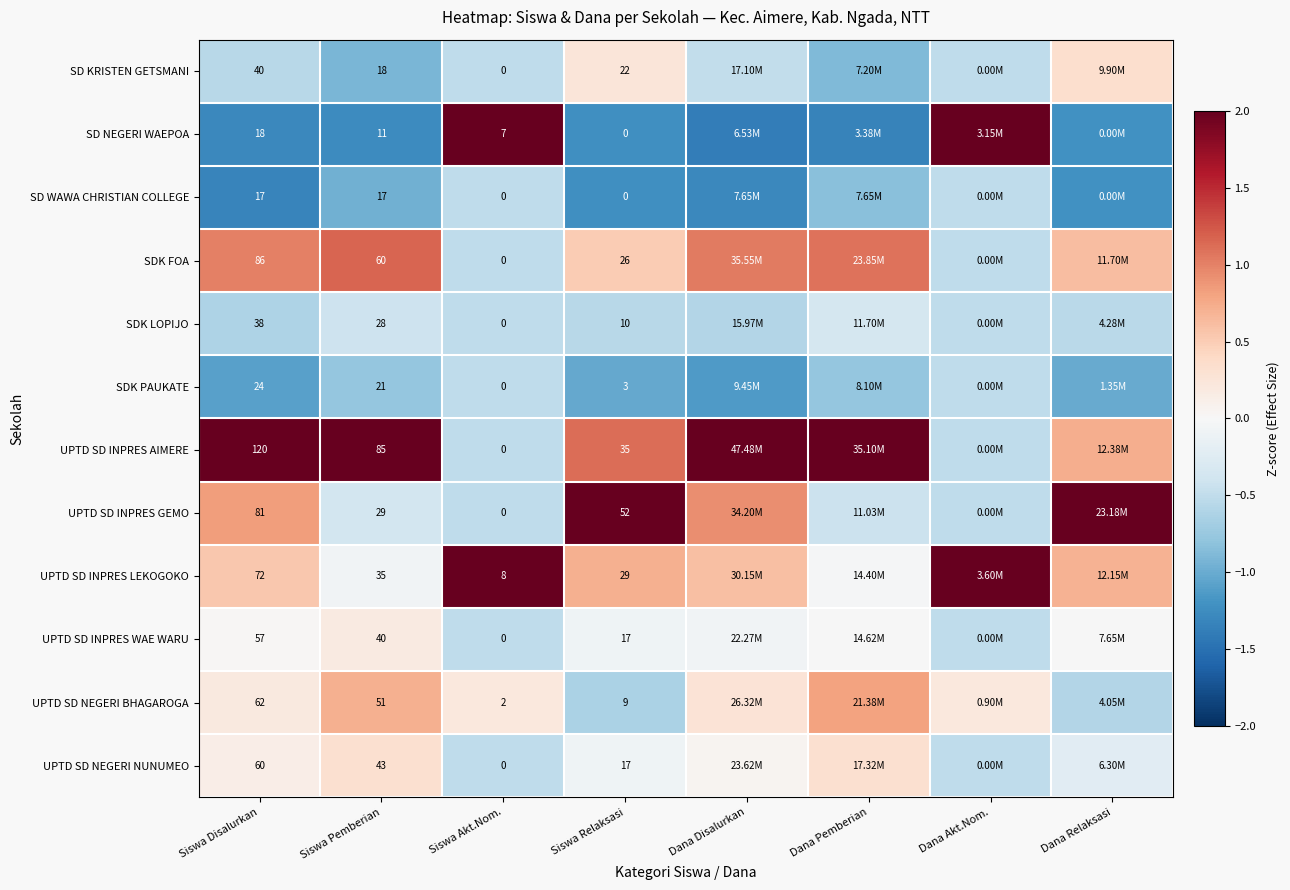

True or false: UPTD SD NEGERI BHAGAROGA has a value of 0.9 at Siswa Pemberian.

False